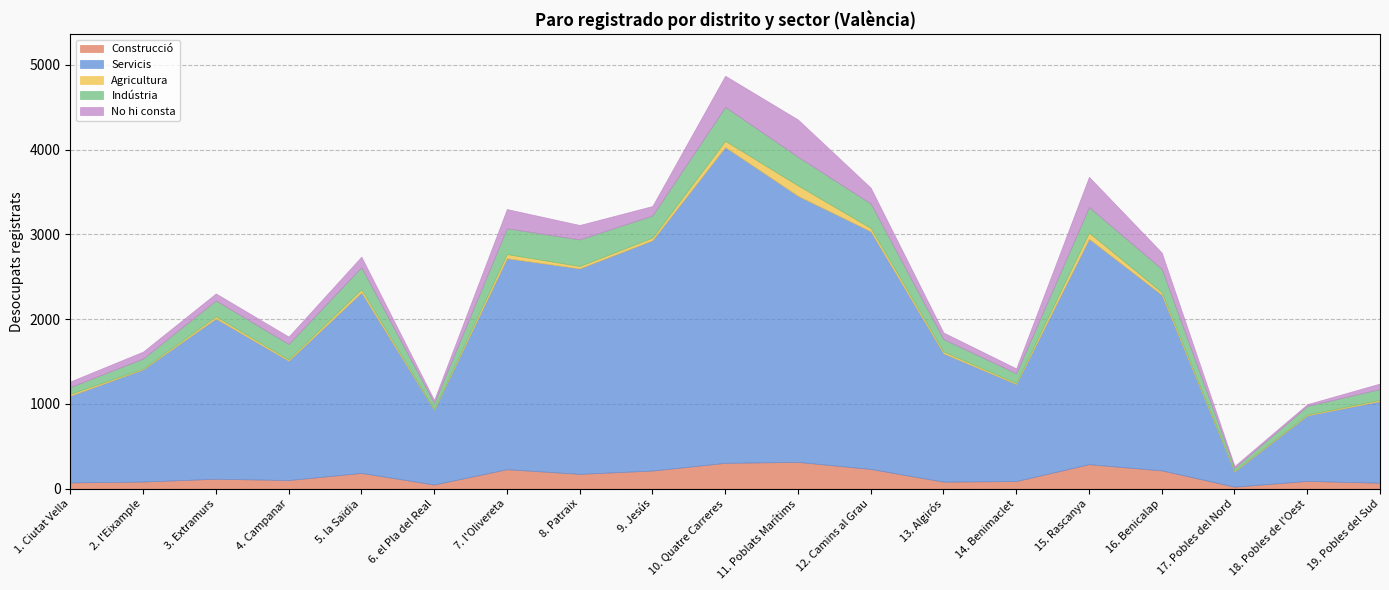

What is the difference between the maximum and minimum values in the Construcció series?

292